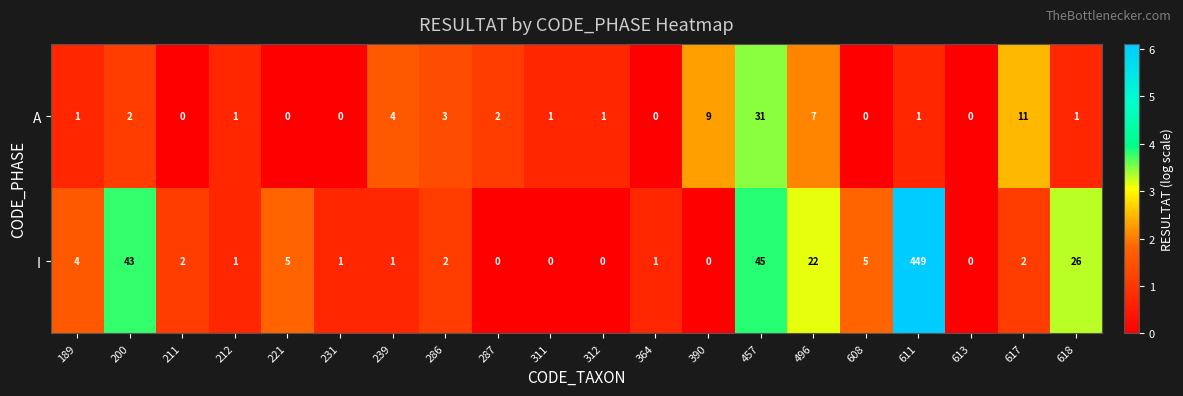

Which series changed the most between 613 and 617?

A